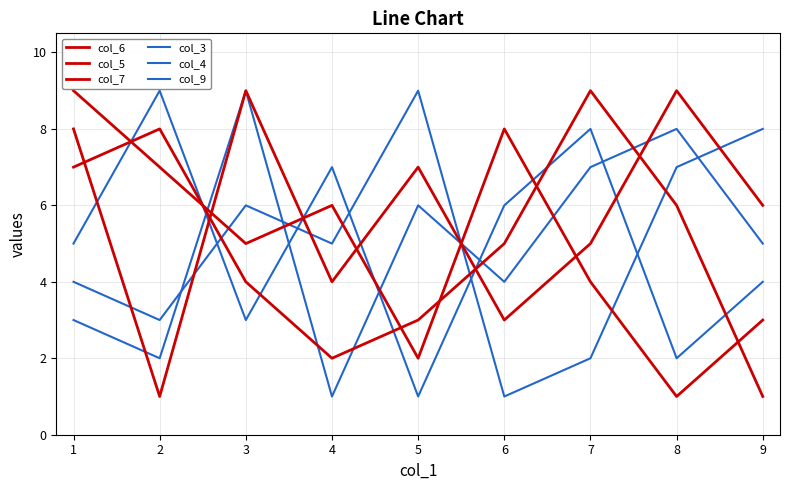

True or false: col_6 has more than 2 interior local peaks.

True